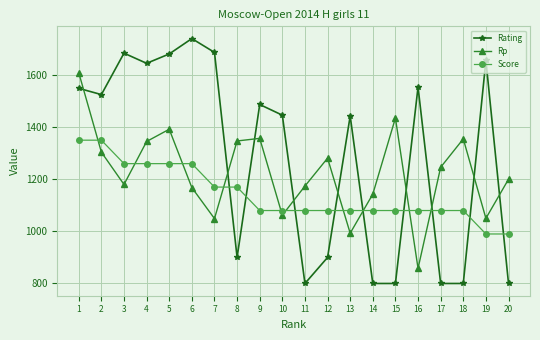

What is the sum of the Rp values at 12 and 4?

2626